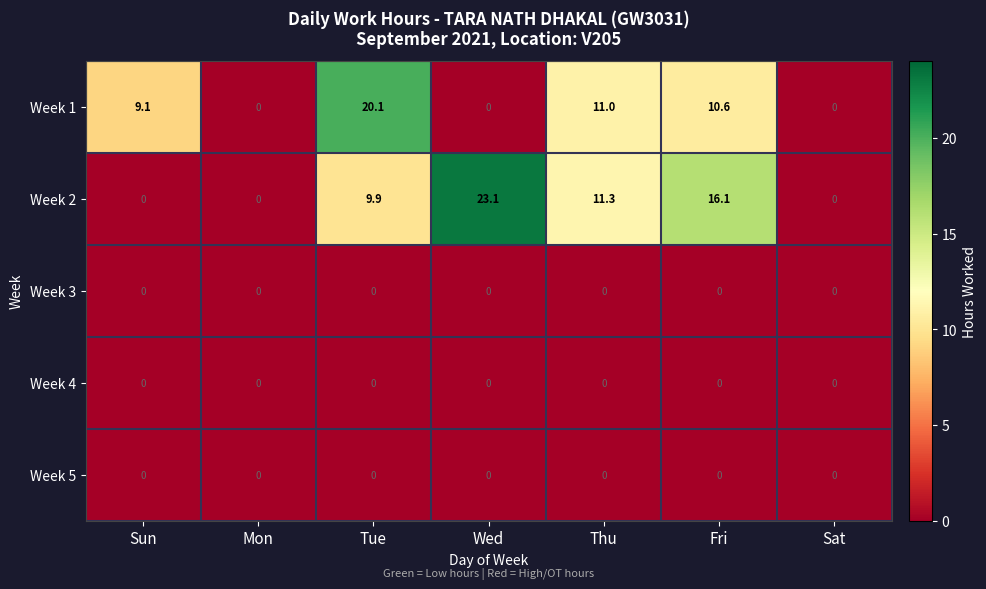

At how many categories does at least one series exceed 4?

5